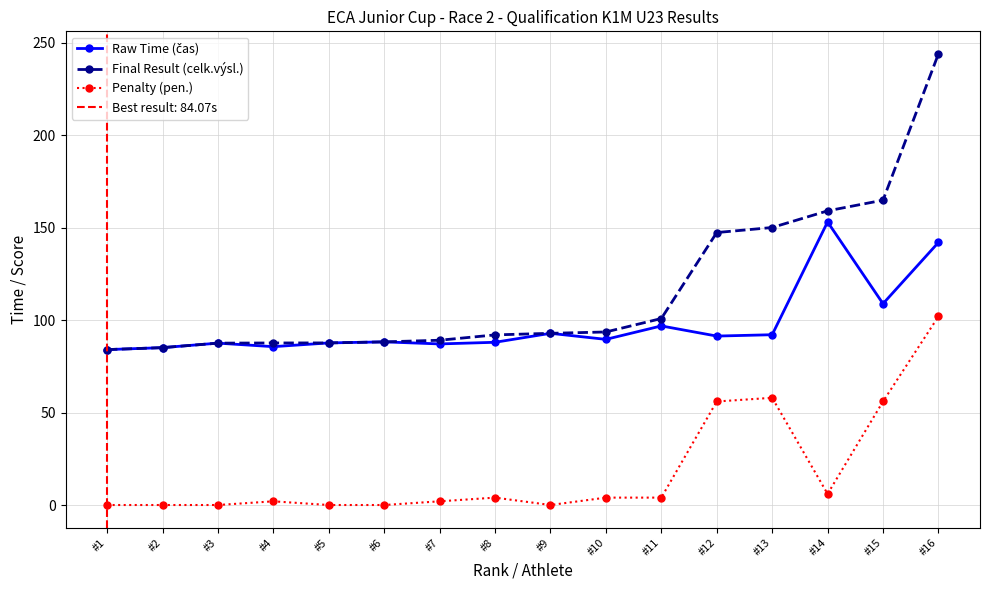

Reading left to right, list all the values displayed in this chart.

Raw Time (čas): 84.1	85.1	87.6	85.7	87.7	88.2	87.1	88.0	92.9	89.6	96.9	91.4	92.1	153.1	108.9	142.0
Final Result (celk.výsl.): 84.1	85.1	87.6	87.7	87.7	88.2	89.1	92.0	92.9	93.6	100.9	147.4	150.1	159.1	164.9	244.0
Penalty (pen.): 0.0	0.0	0.0	2.0	0.0	0.0	2.0	4.0	0.0	4.0	4.0	56.0	58.0	6.0	56.0	102.0